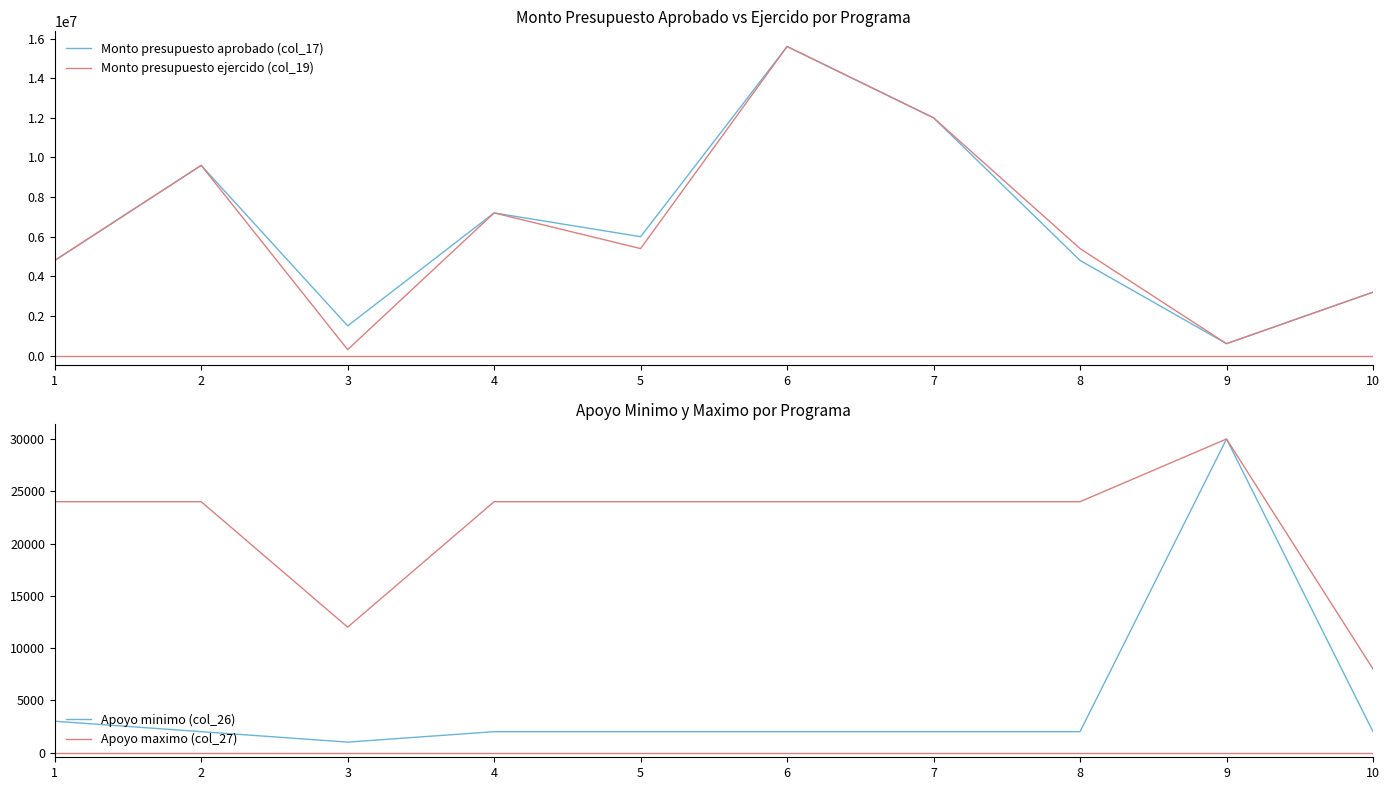

At which label does Apoyo minimo (col_26) reach its minimum?

3